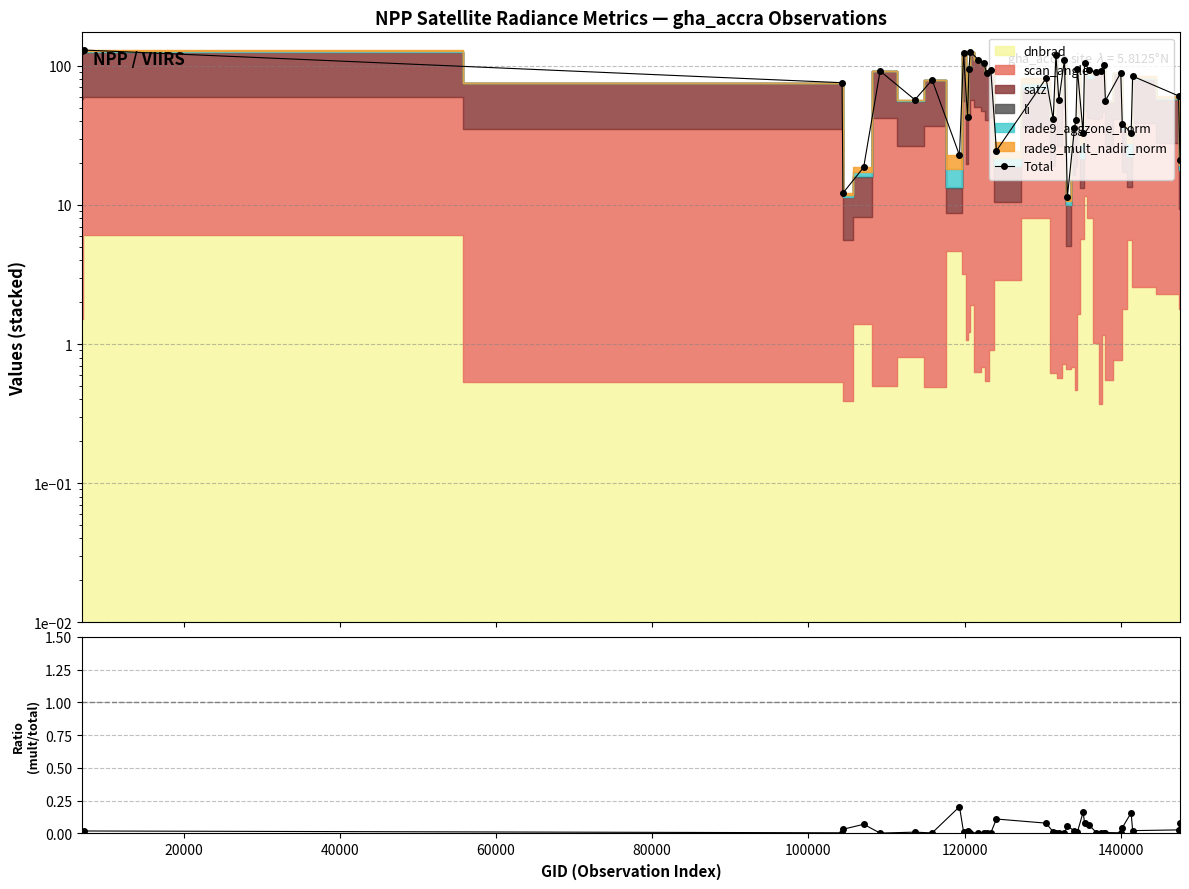

How many categories are shown in the chart?

40